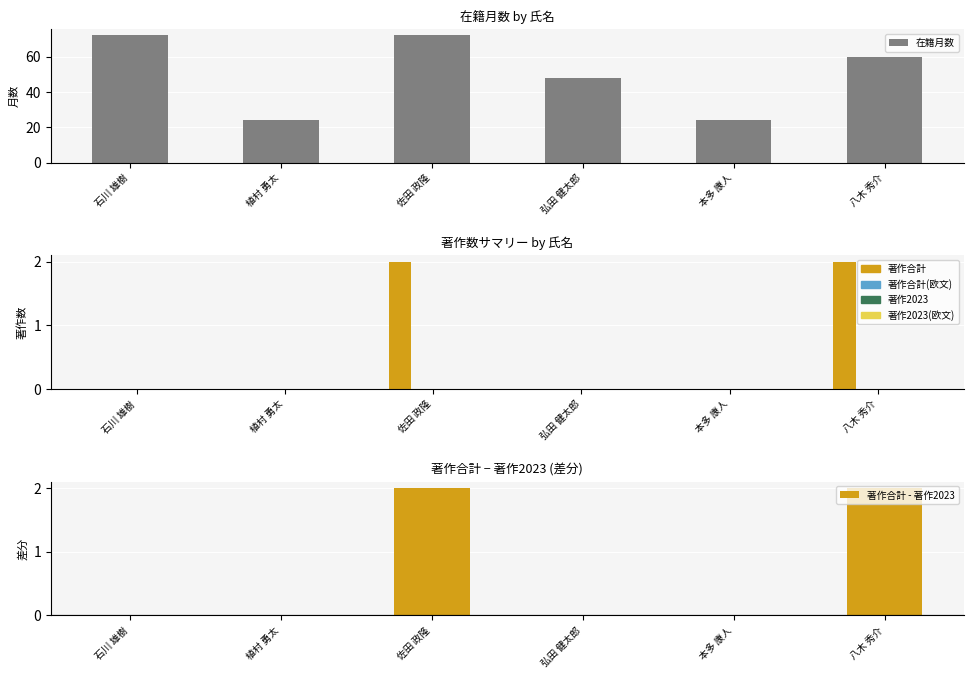

How many data points in 著作合計 - 著作2023 are above 0?

2